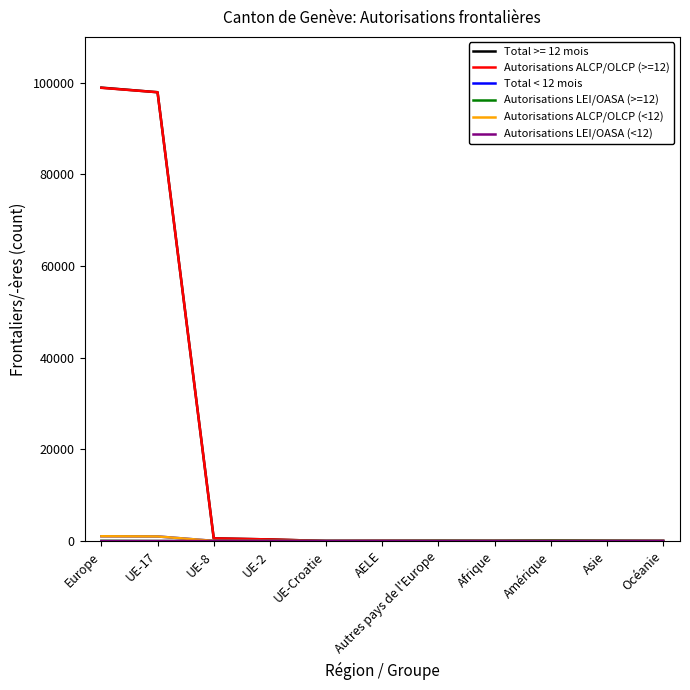

What is the maximum value shown in the chart?

98928